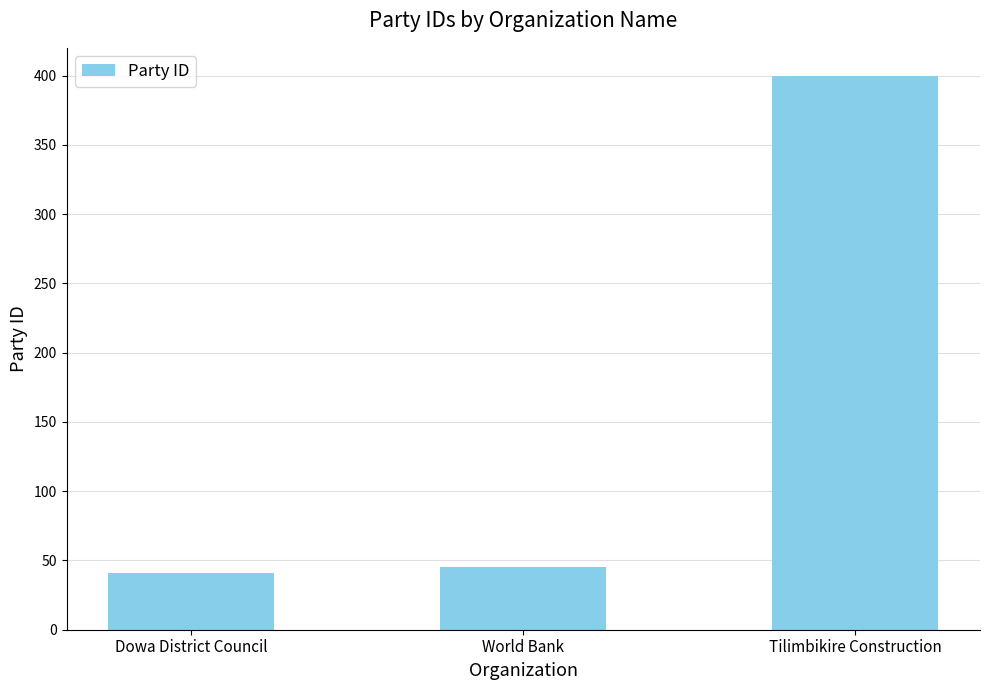

How many distinct data groups are displayed?

1